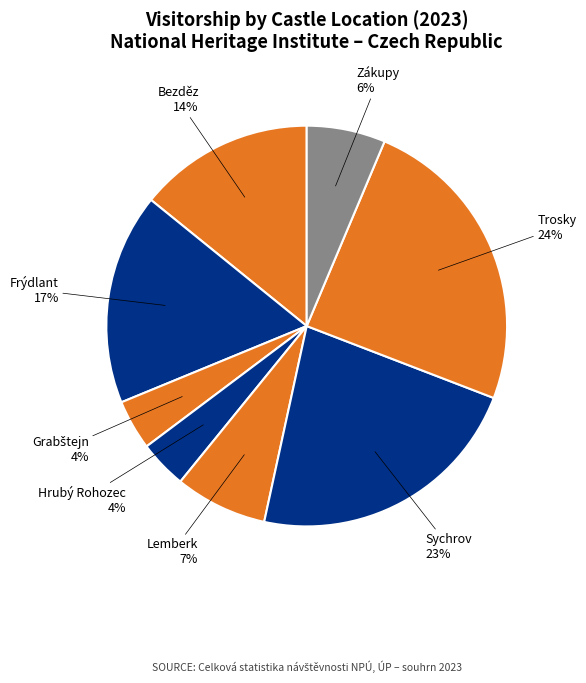

Which slice is the largest?

Trosky